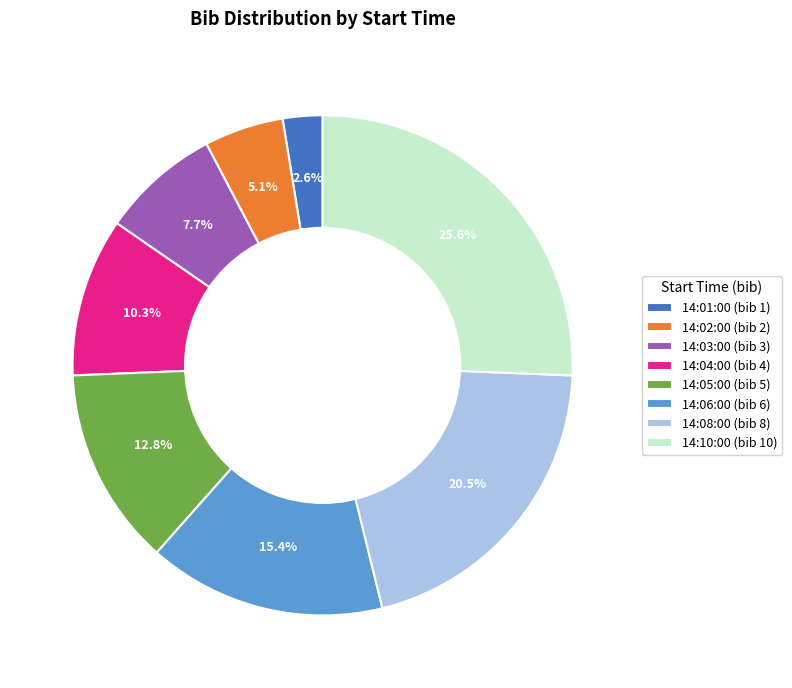

How many slices are in this pie chart?

8